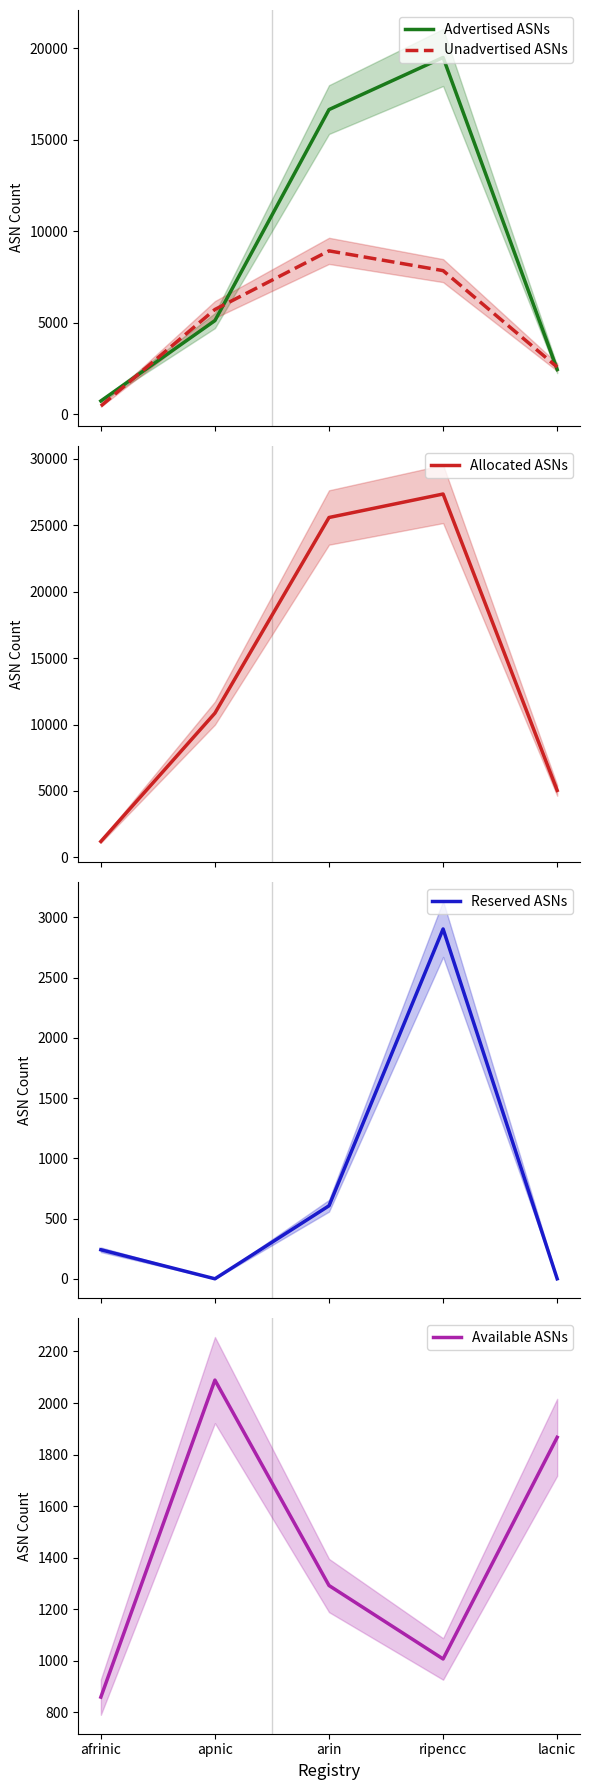

Rank the series at apnic from lowest to highest value.

Reserved ASNs, Available ASNs, Advertised ASNs, Unadvertised ASNs, Allocated ASNs